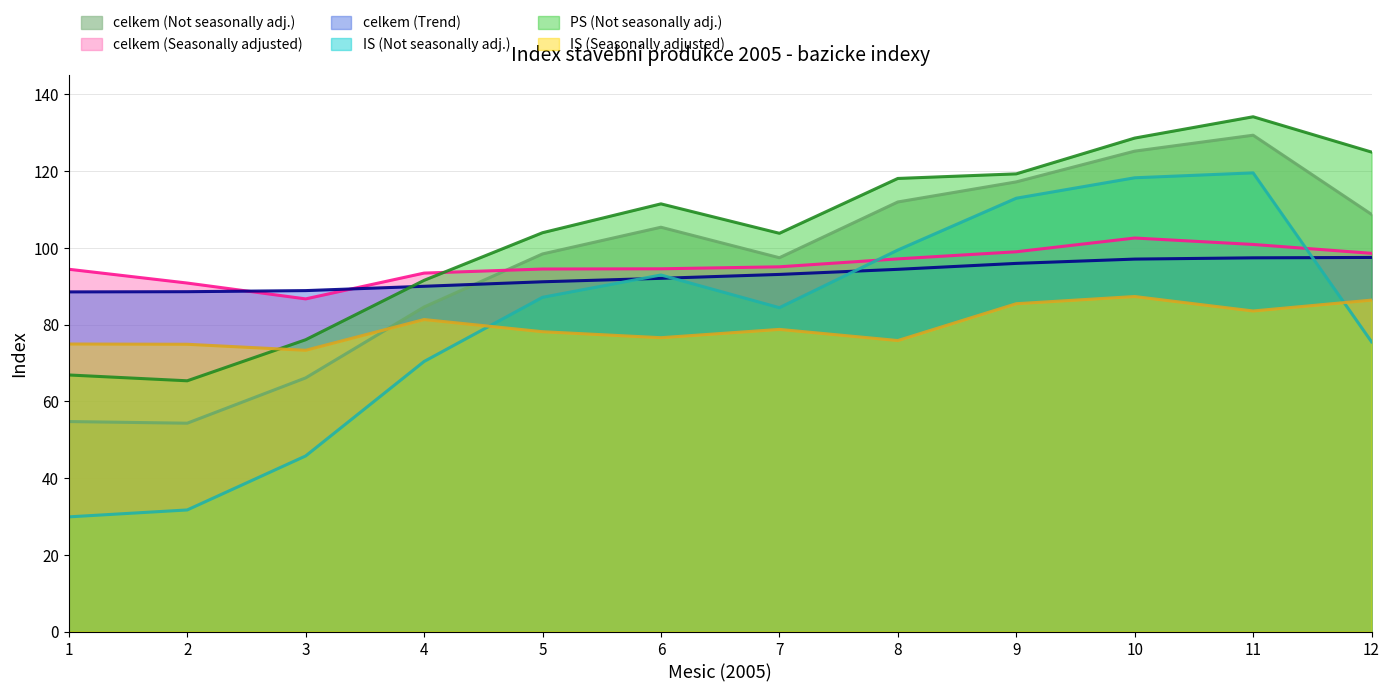

What is the value of the PS (Not seasonally adj.) point at the 9th from the left?

119.3